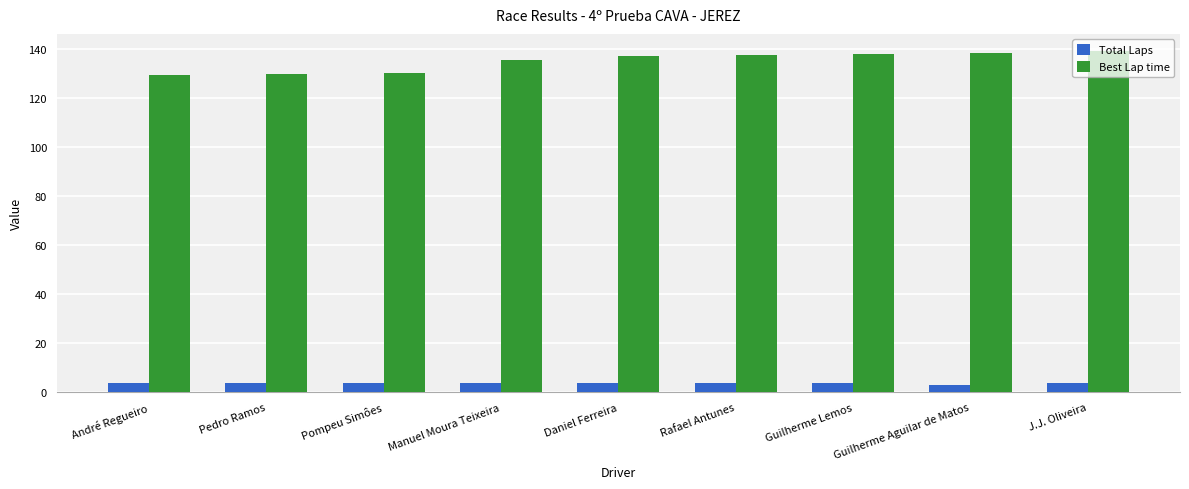

What is the sum of the Total Laps values at Manuel Moura Teixeira and Guilherme Lemos?

8.0